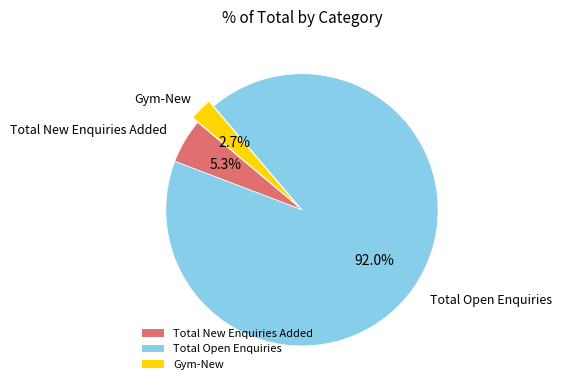

How many slices are in this pie chart?

3